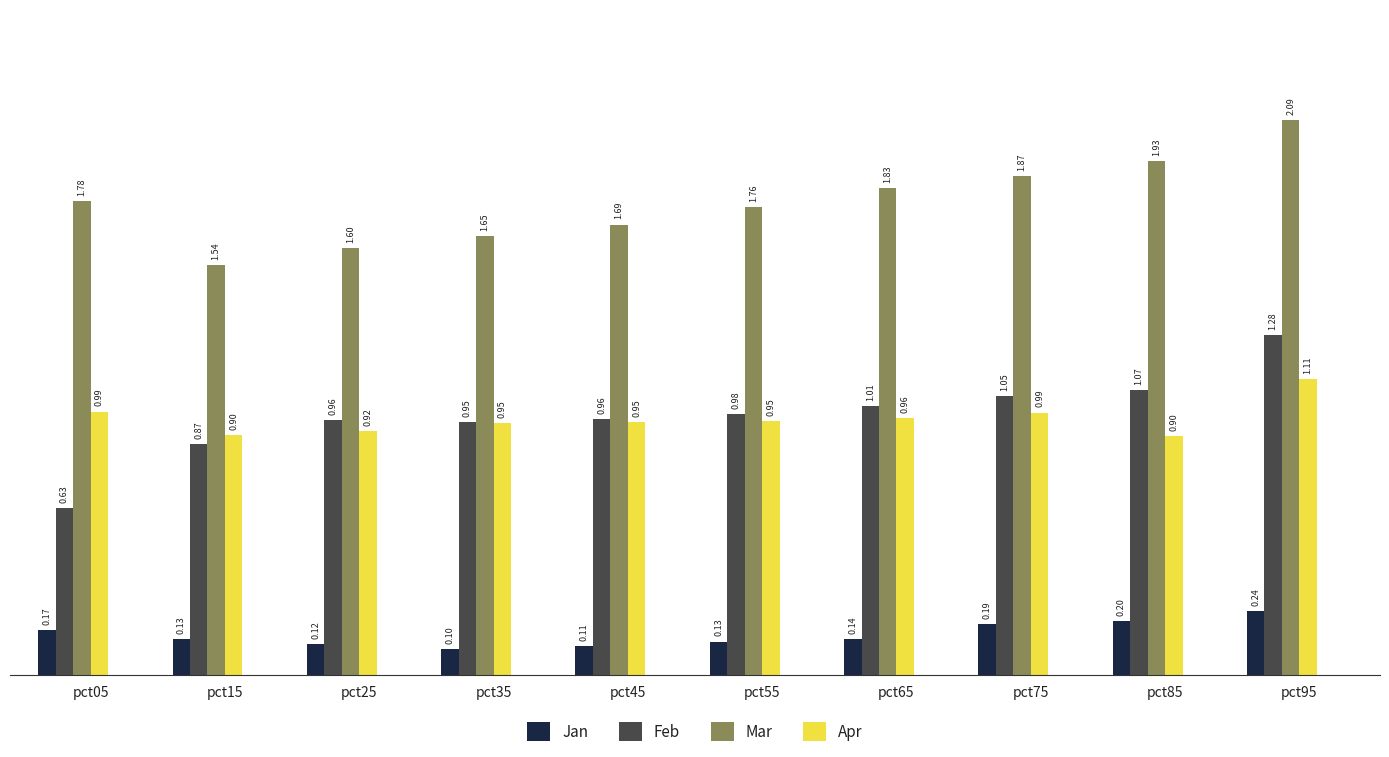

Which category has the lowest value across all series?

pct35